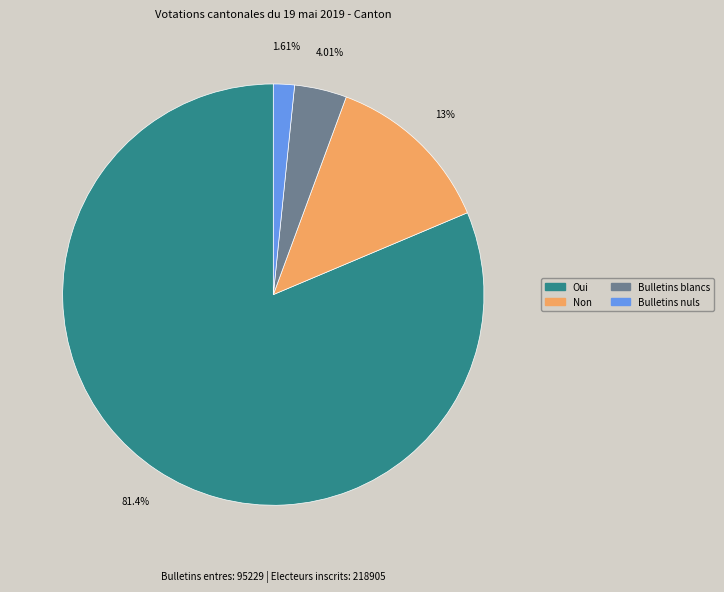

How many slices are in this pie chart?

4